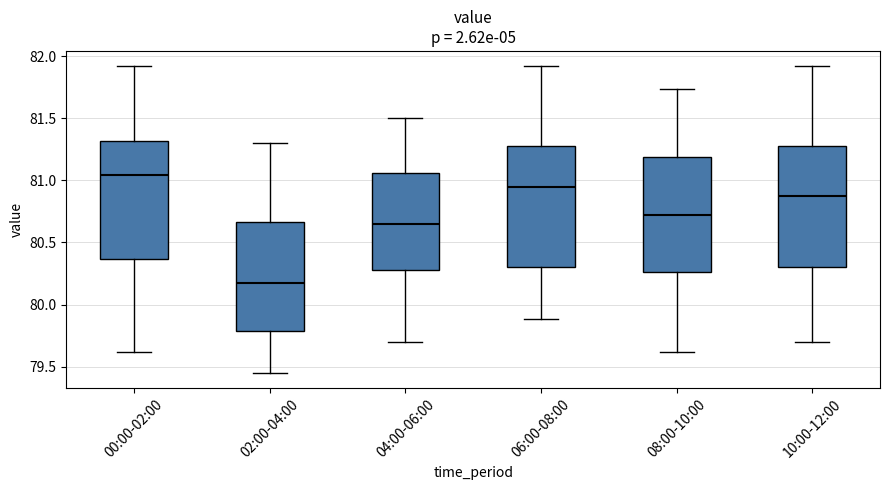

Where is the upper edge of the box for 06:00-08:00 on the y-axis? The values are not printed on the chart, so give them approximately, as read against the axis.

81.30